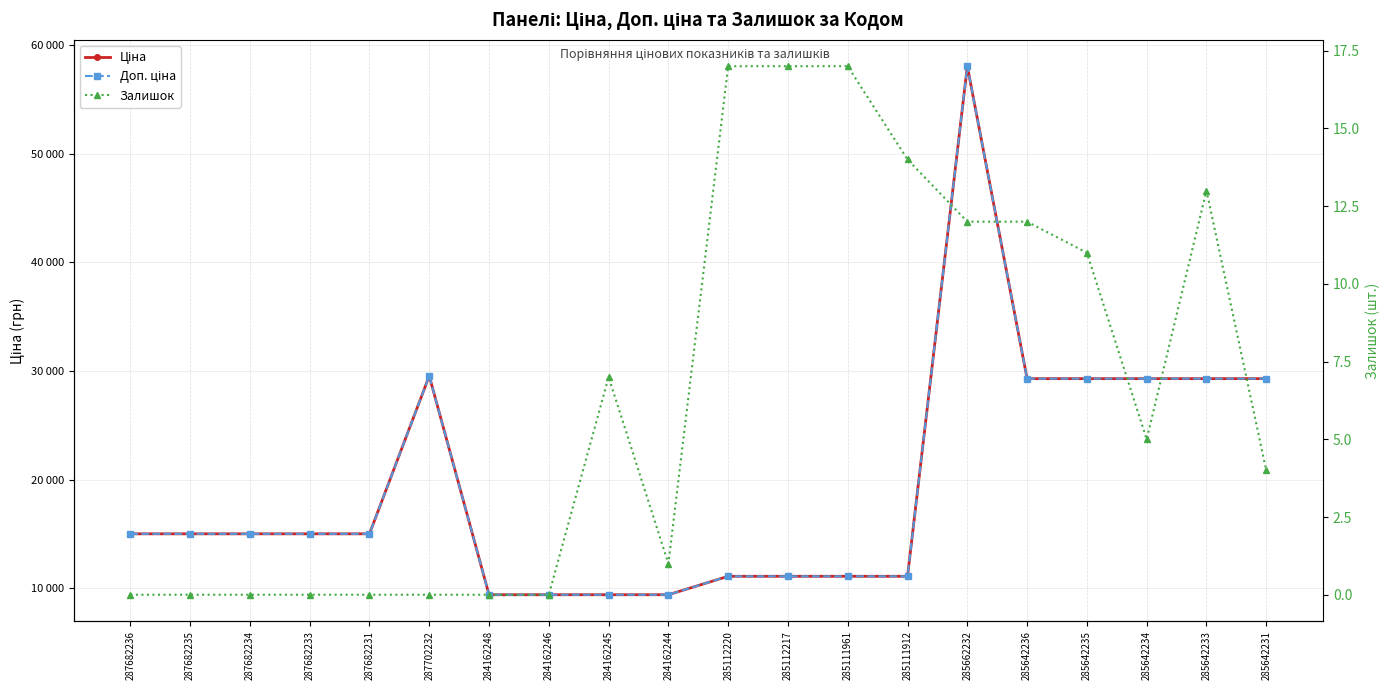

True or false: Доп. ціна and Ціна intersect in this chart.

False